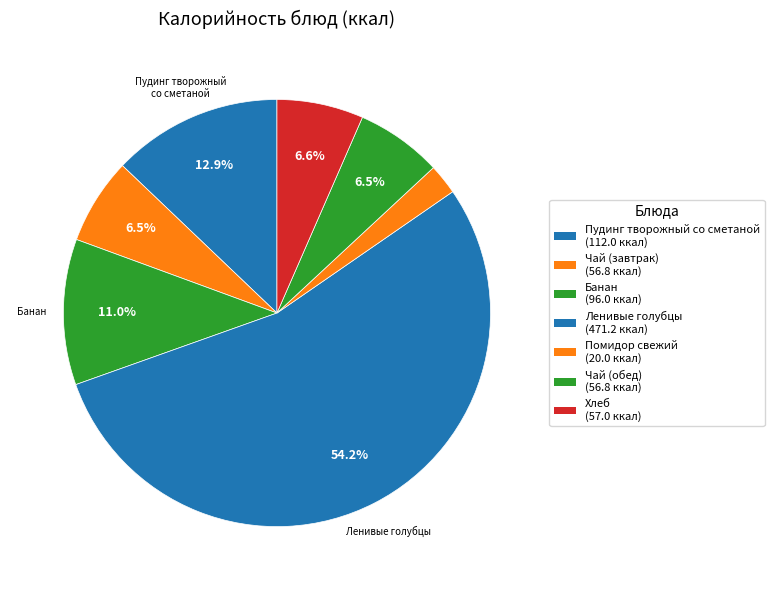

To the nearest percent, what is the difference between the largest and smallest slice percentages?

52%